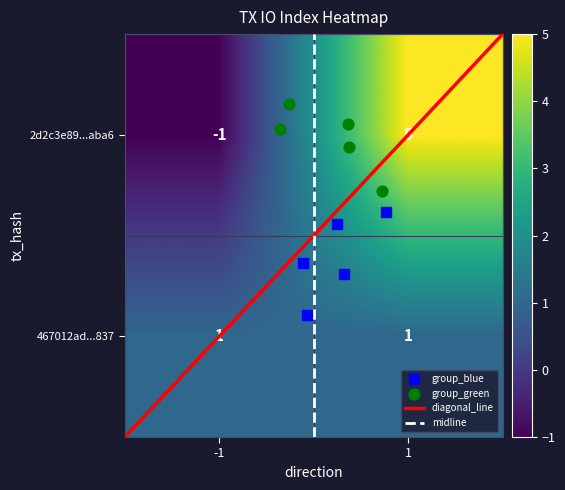

What is the total value across all series at 1?

6